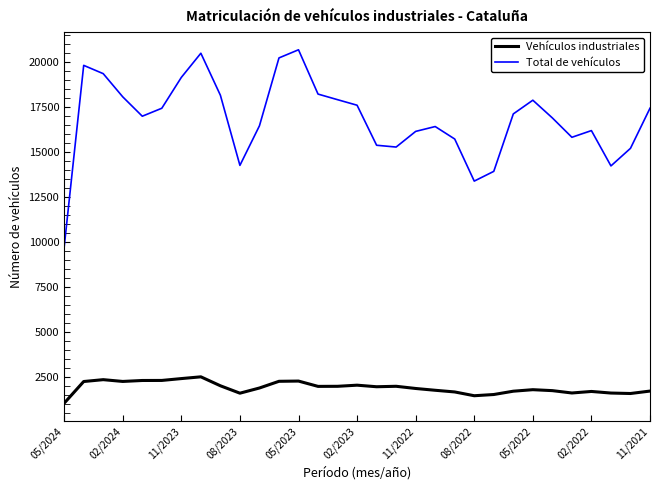

What is the minimum value for Total de vehículos?

9722.5